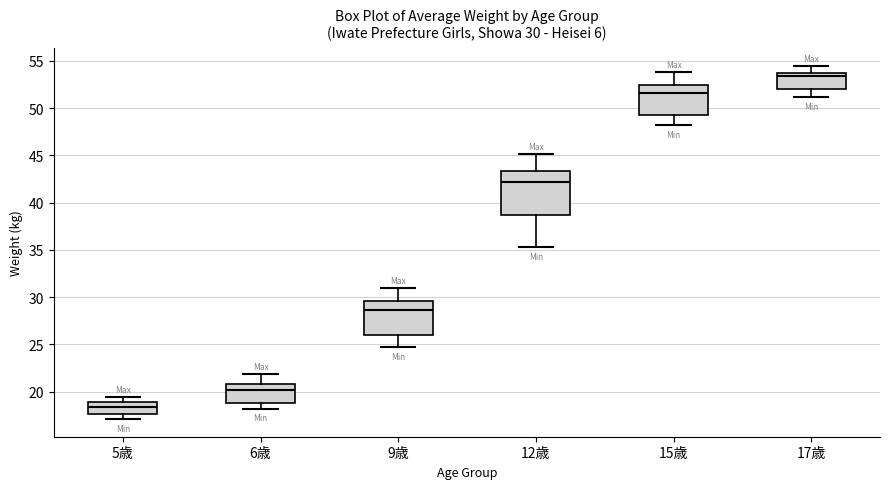

Comparing the boxes themselves (not the whiskers), which one is the tallest?

12歳